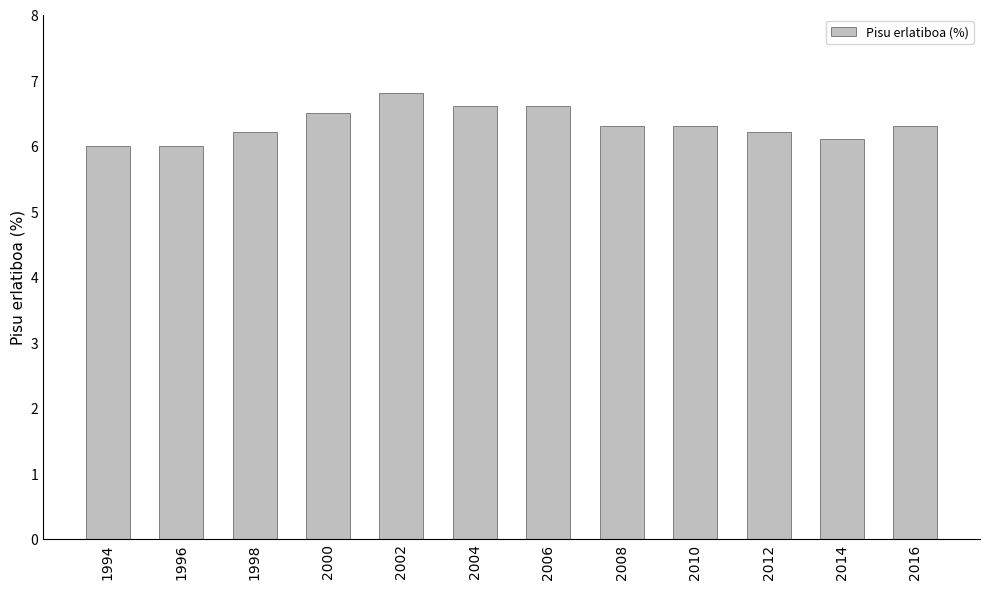

What is the minimum value shown in the chart?

6.0